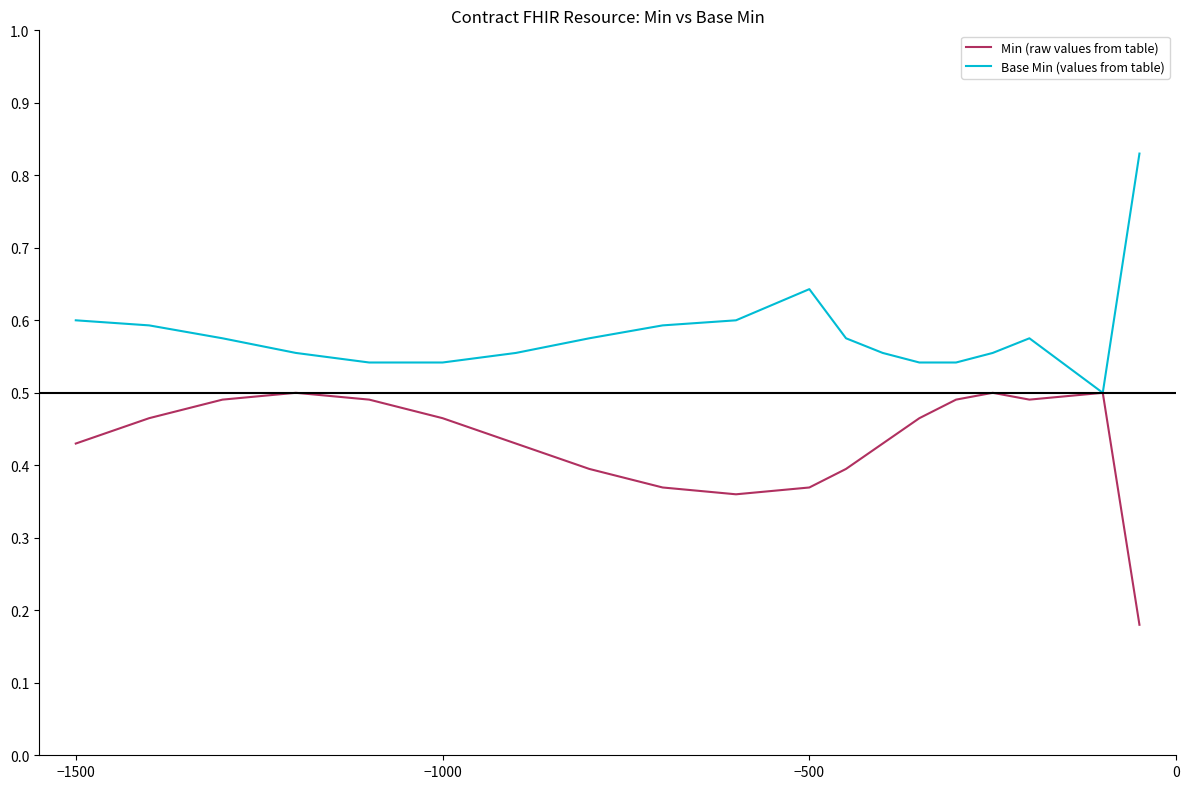

Which series has the largest total across all categories?

Base Min (values from table)